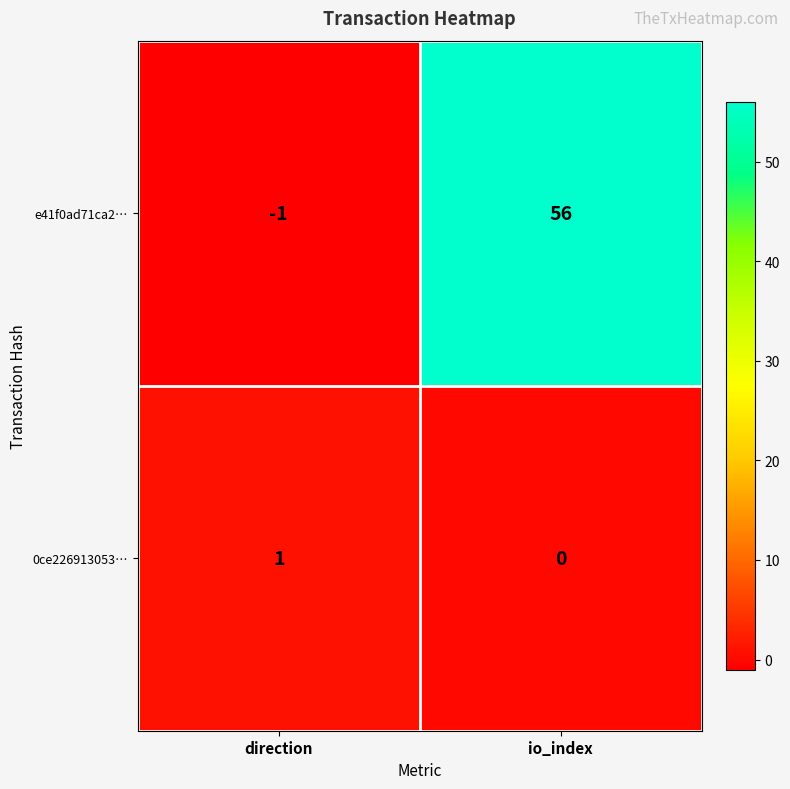

Which series has the widest spread of values?

e41f0ad71ca2…